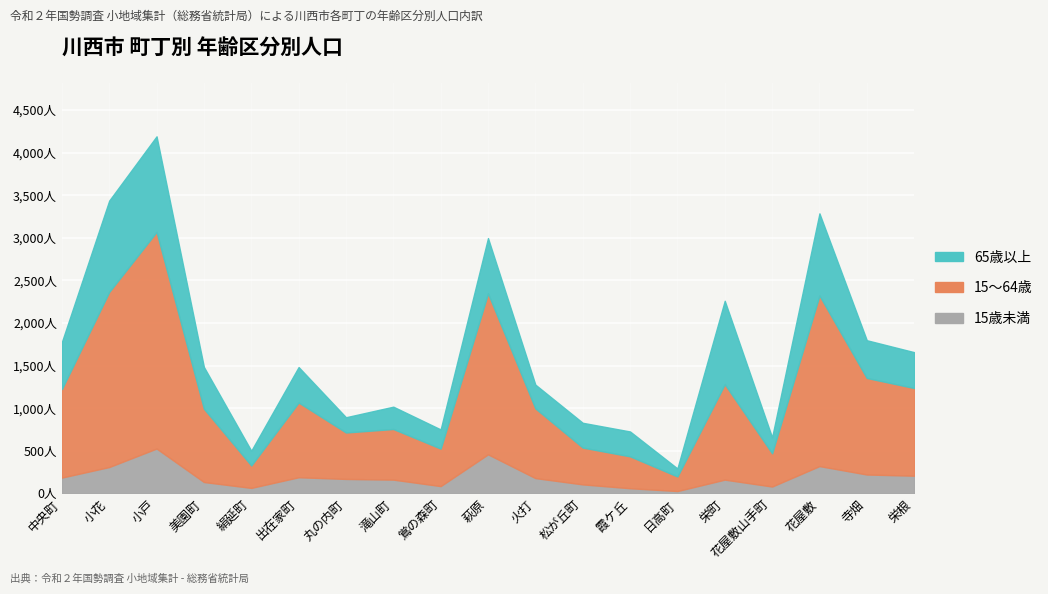

Where is 15～64歳 nearest to the value 1357?

寺畑